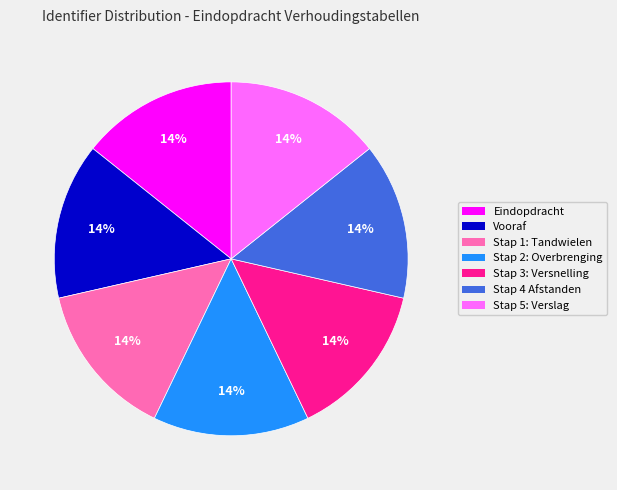

To the nearest percent, what portion does Stap 2: Overbrenging represent?

14%